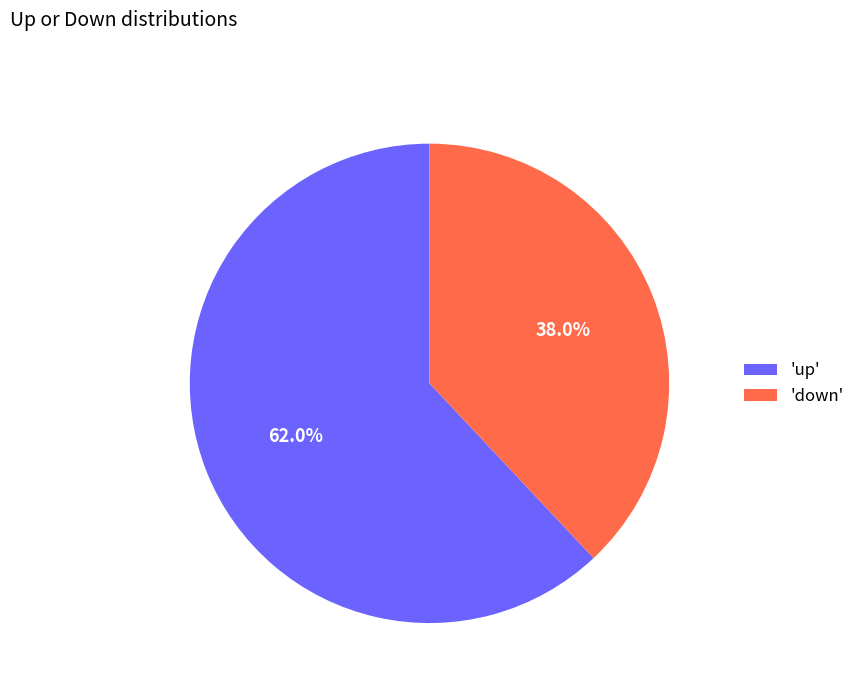

Rank the categories by value from highest to lowest.

'up', 'down'